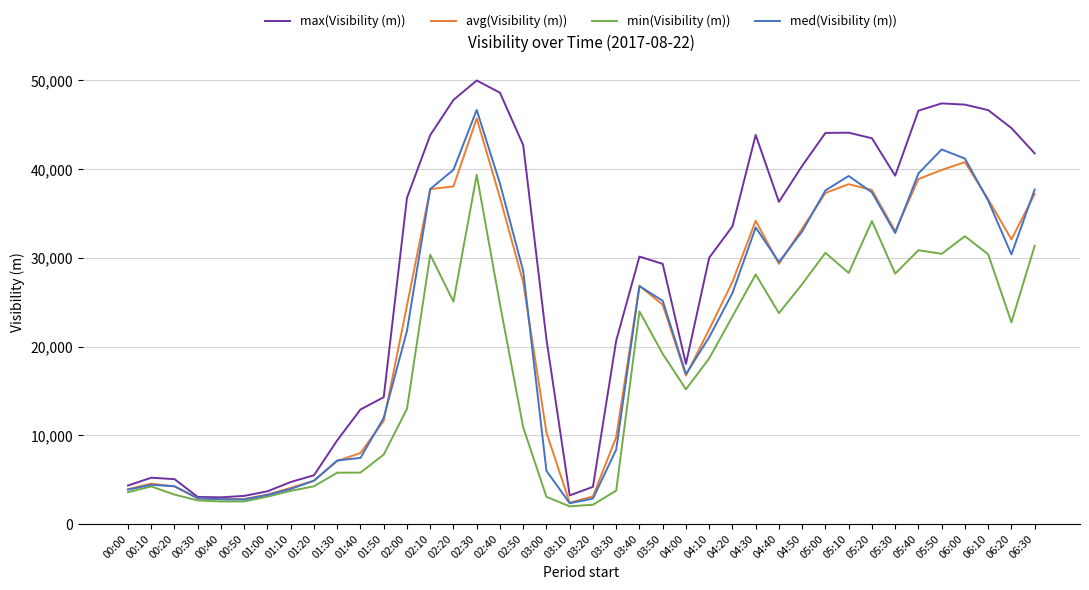

What is the spread (max minus min) of values at 01:20?

1243